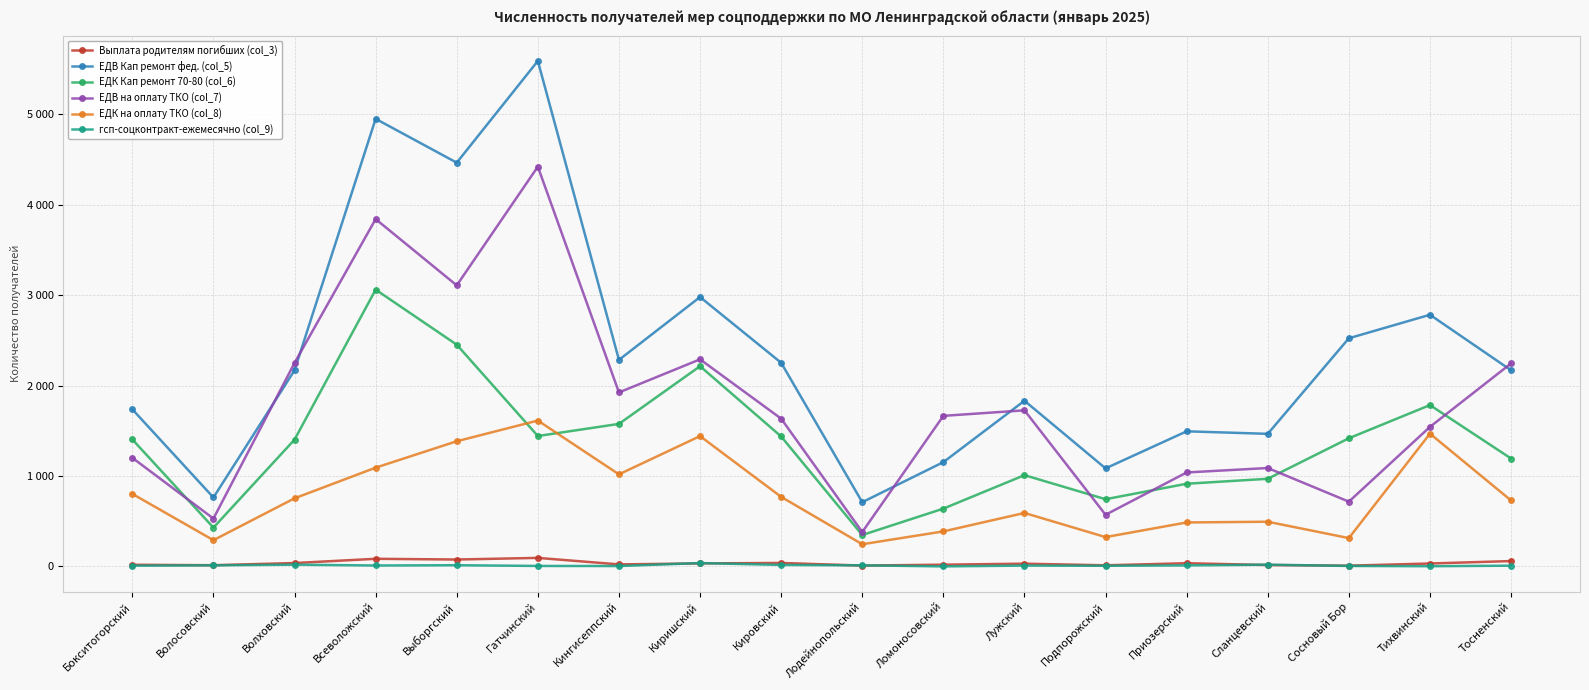

What is the difference between the second highest and minimum values in the ЕДК Кап ремонт 70-80 (col_6) series?

2105